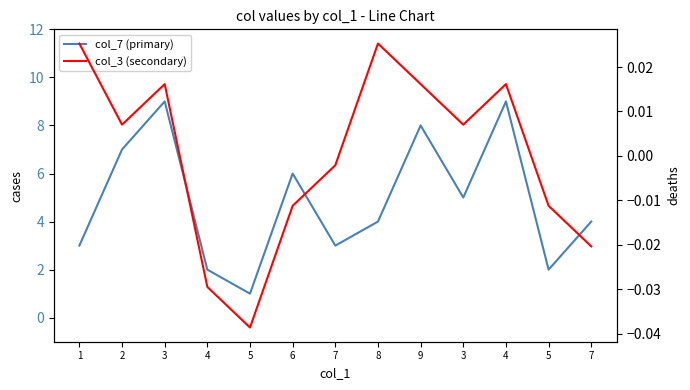

Reading left to right, list all the values displayed in this chart.

col_7 (primary): 1=3.0	2=7.0	3=9.0	4=2.0	5=1.0	6=6.0	7=3.0	8=4.0	9=8.0	3=5.0	4=9.0	5=2.0	7=4.0
col_3 (secondary): 1=0.0	2=0.0	3=0.0	4=-0.0	5=-0.0	6=-0.0	7=-0.0	8=0.0	9=0.0	3=0.0	4=0.0	5=-0.0	7=-0.0